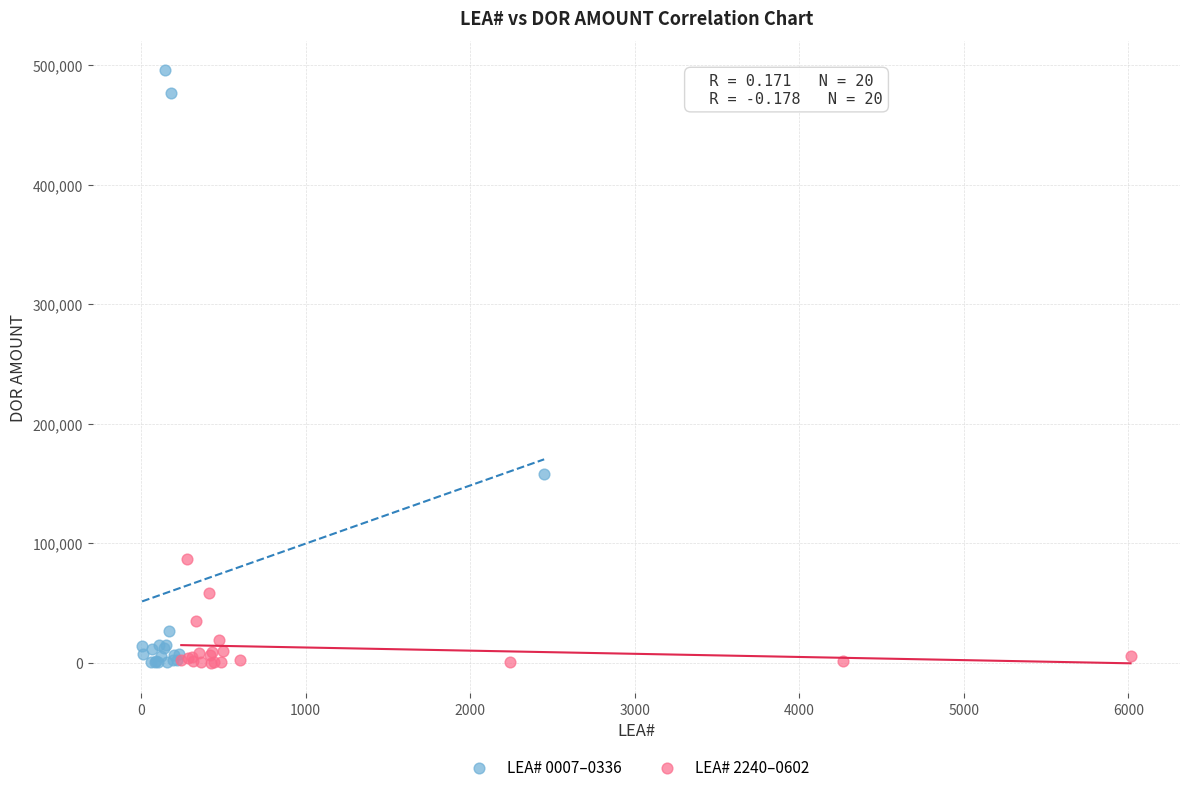

Which series has the widest spread of Y values?

LEA# 0007–0336